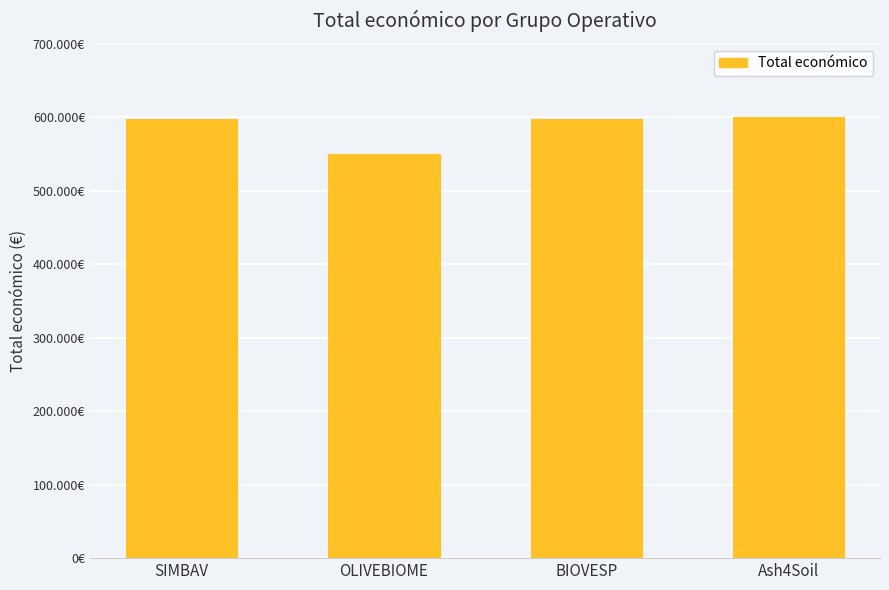

Read the value at Ash4Soil, to the nearest 10.

600000